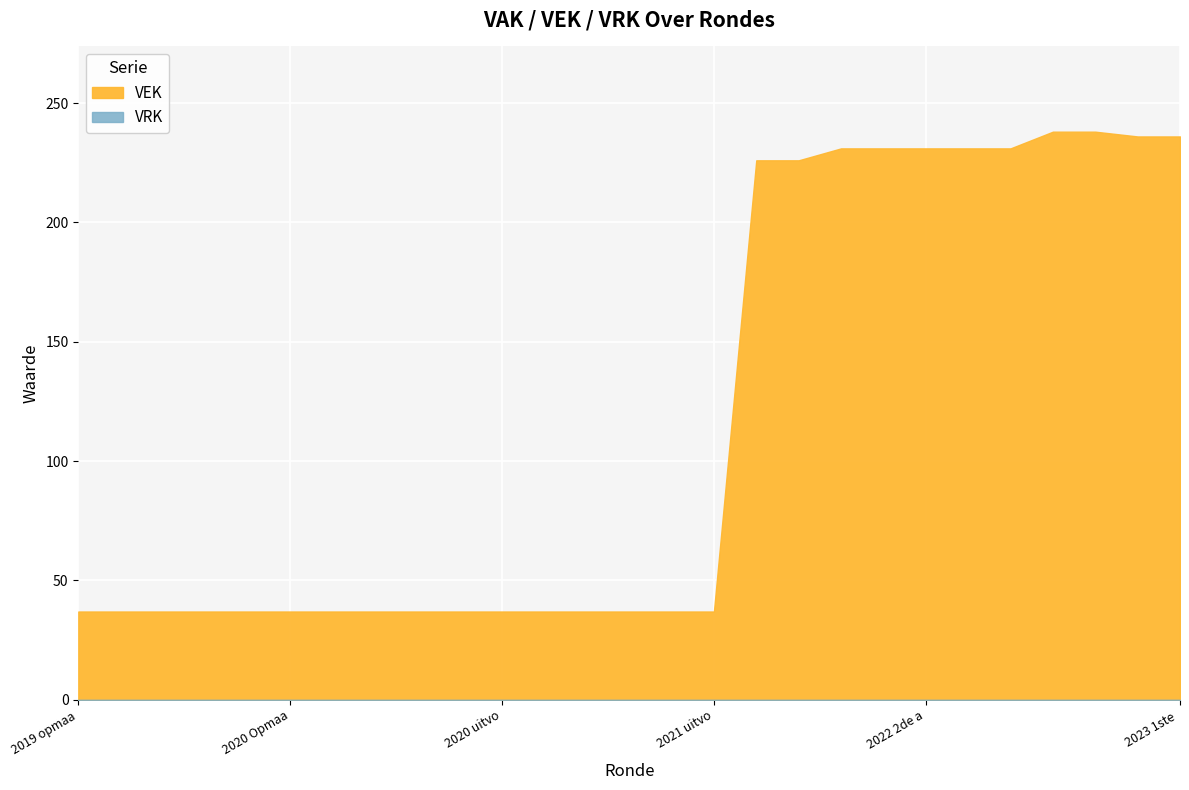

True or false: VEK has more than 0 points higher than both neighbors.

False